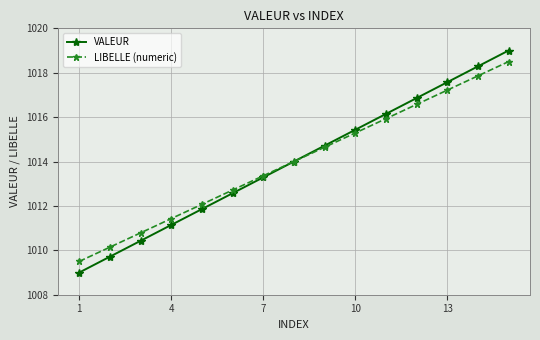

Rank the series by their maximum value, from highest to lowest.

VALEUR, LIBELLE (numeric)